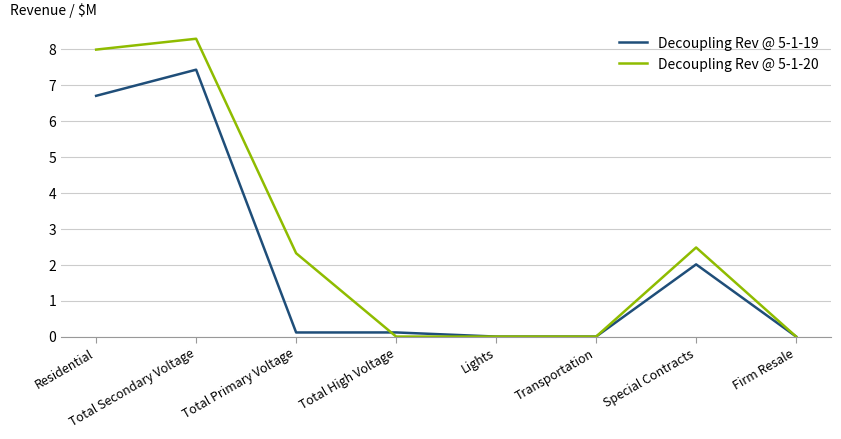

Rank the series by their maximum value, from lowest to highest.

Decoupling Rev @ 5-1-19, Decoupling Rev @ 5-1-20